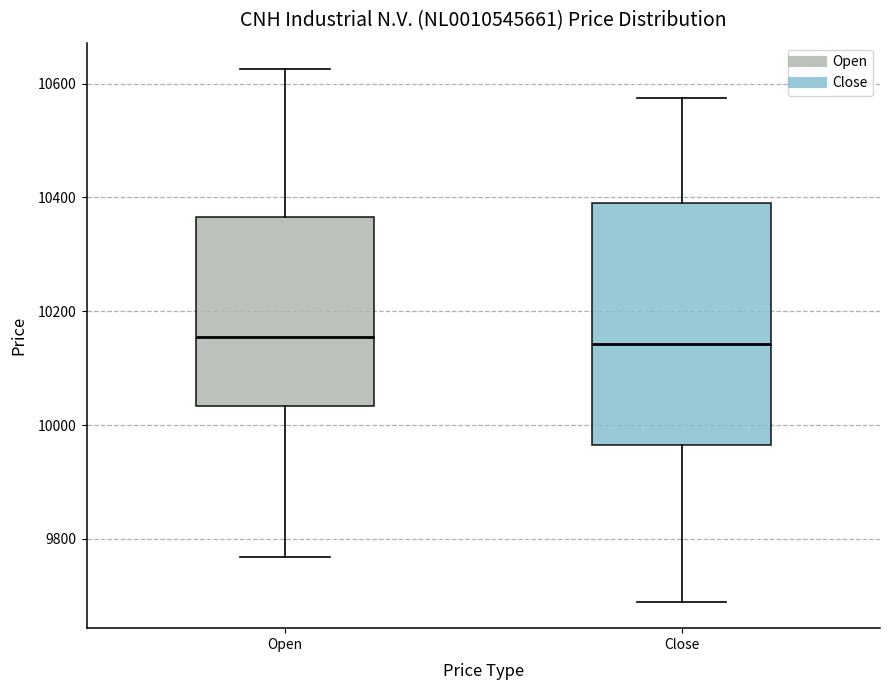

Comparing the boxes themselves (not the whiskers), which one is the tallest?

Close